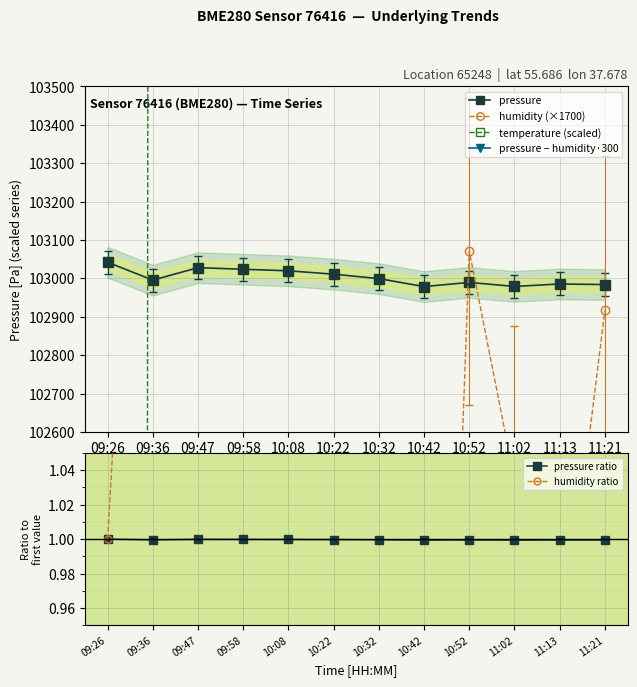

At how many categories does at least one series exceed 88217?

12